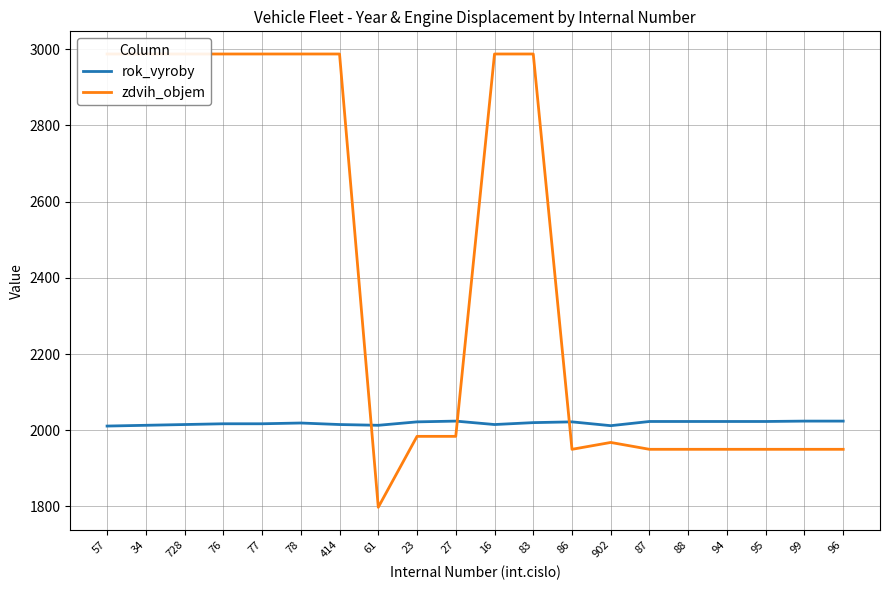

What is the label of the 14th point from the right?

414